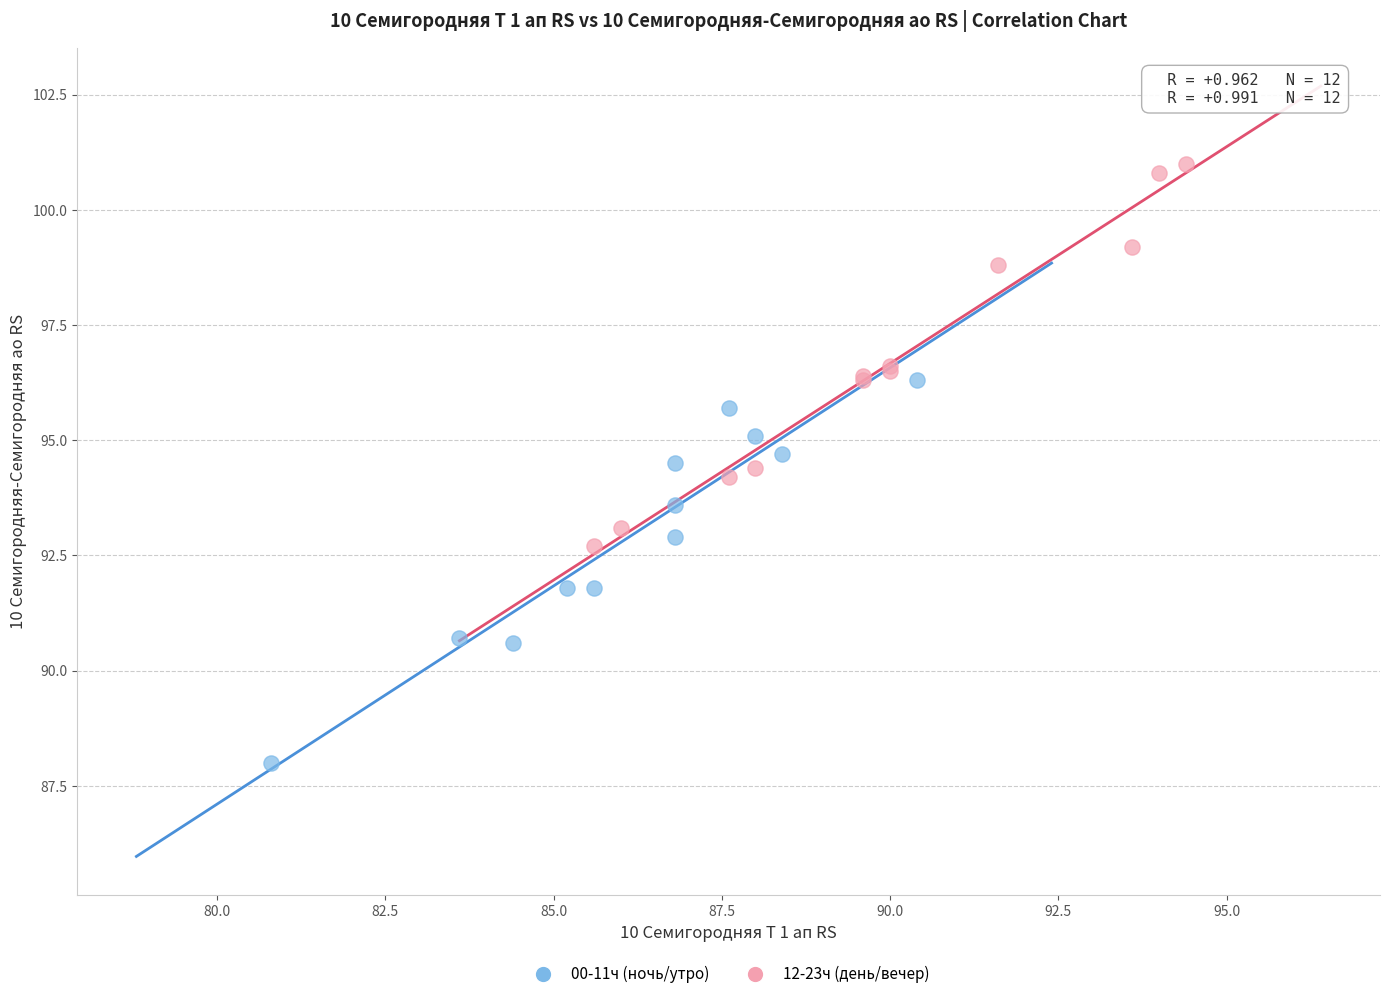

Which series contains the highest Y value?

12-23ч (день/вечер)